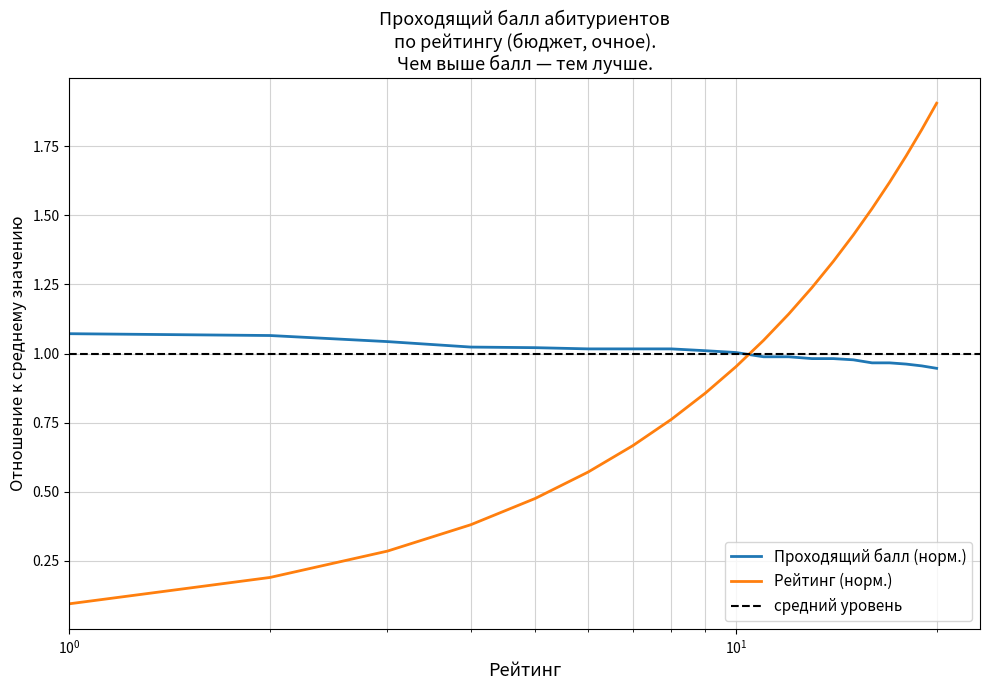

True or false: Проходящий балл and Рейтинг cross at least once.

True